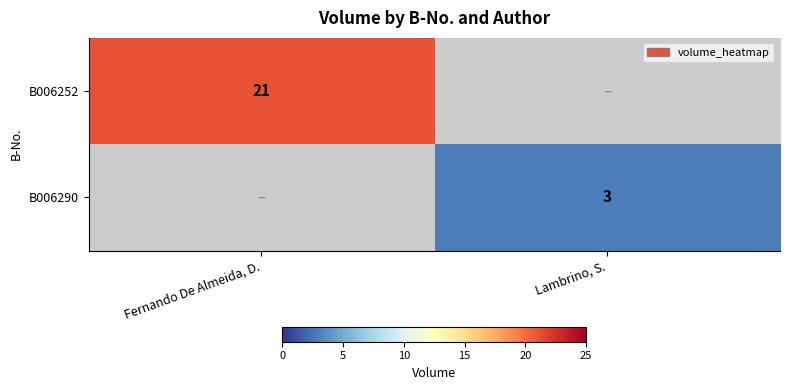

How many data points does each series have?

2